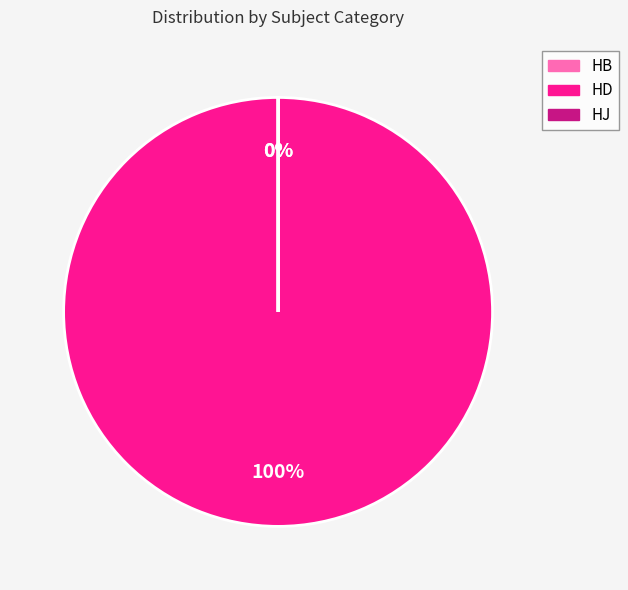

Combined, do HB and HJ account for over 50%?

No